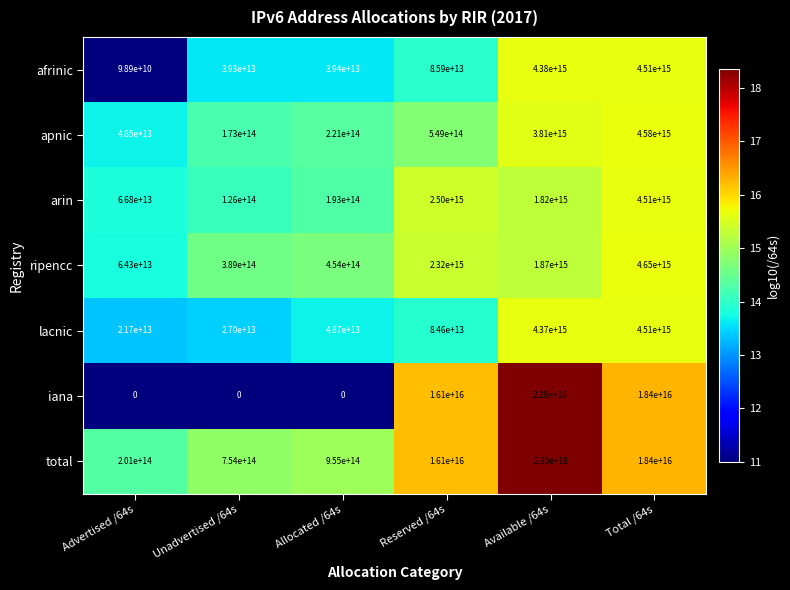

At which category is the sum across all series the highest?

Available /64s